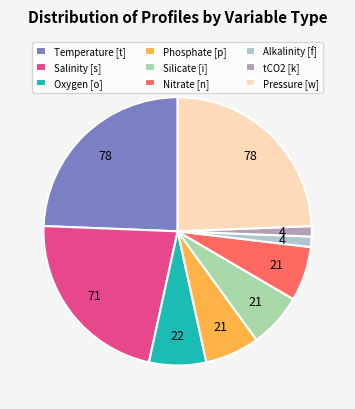

What is the ratio of the value at Nitrate [n] to the value at Salinity [s]?

0.3